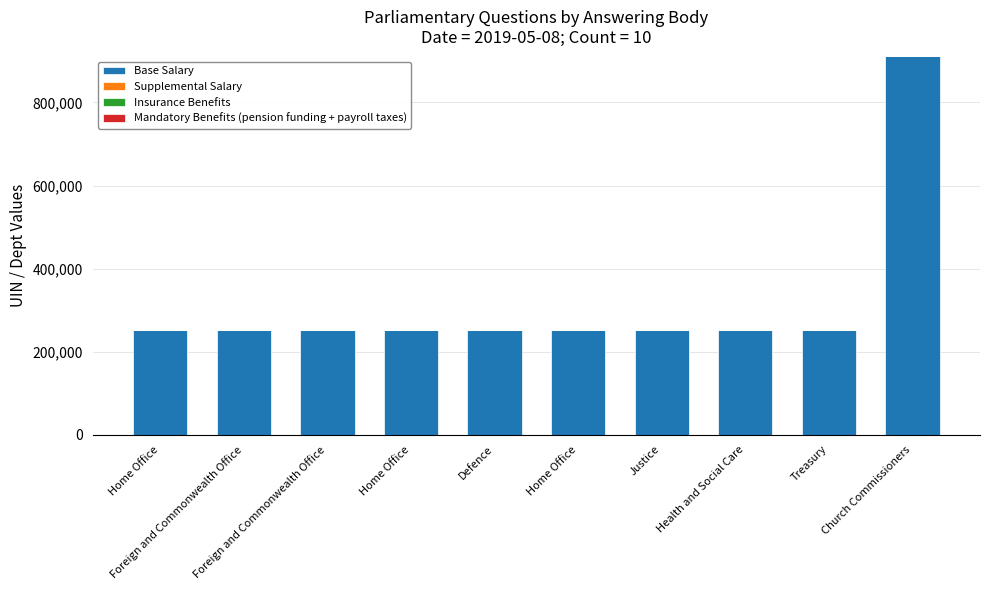

How many series are shown in this chart?

4